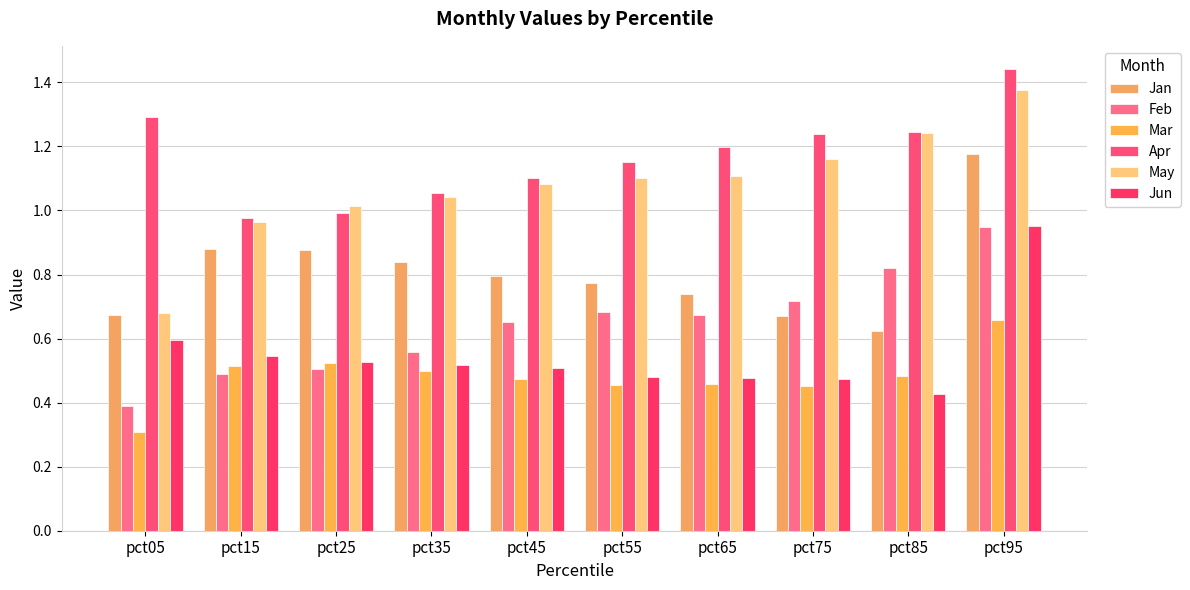

The Feb series shows 1.3 at pct95. True or false?

False